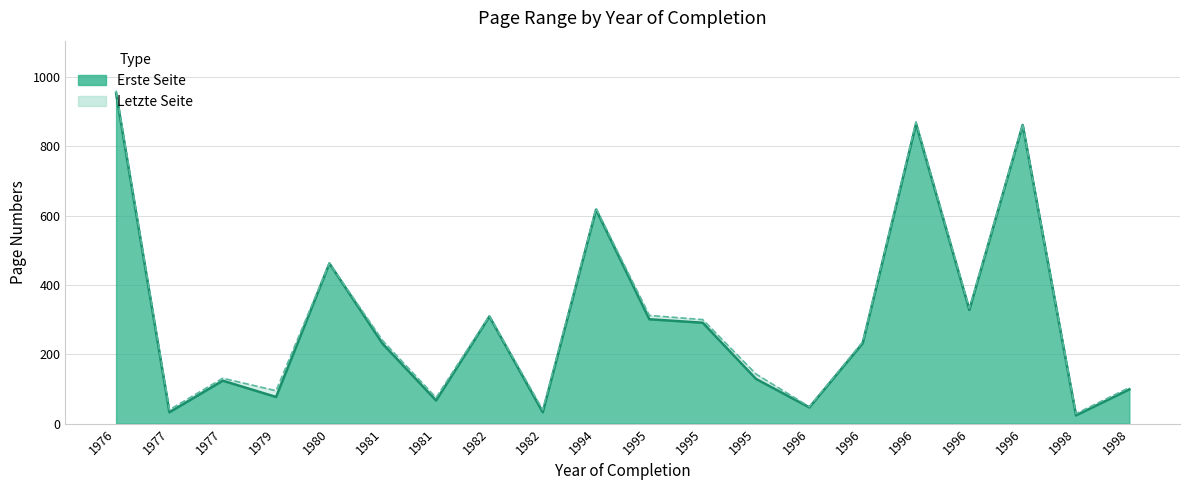

What is the difference between the maximum and minimum values in the Letzte Seite series?

931